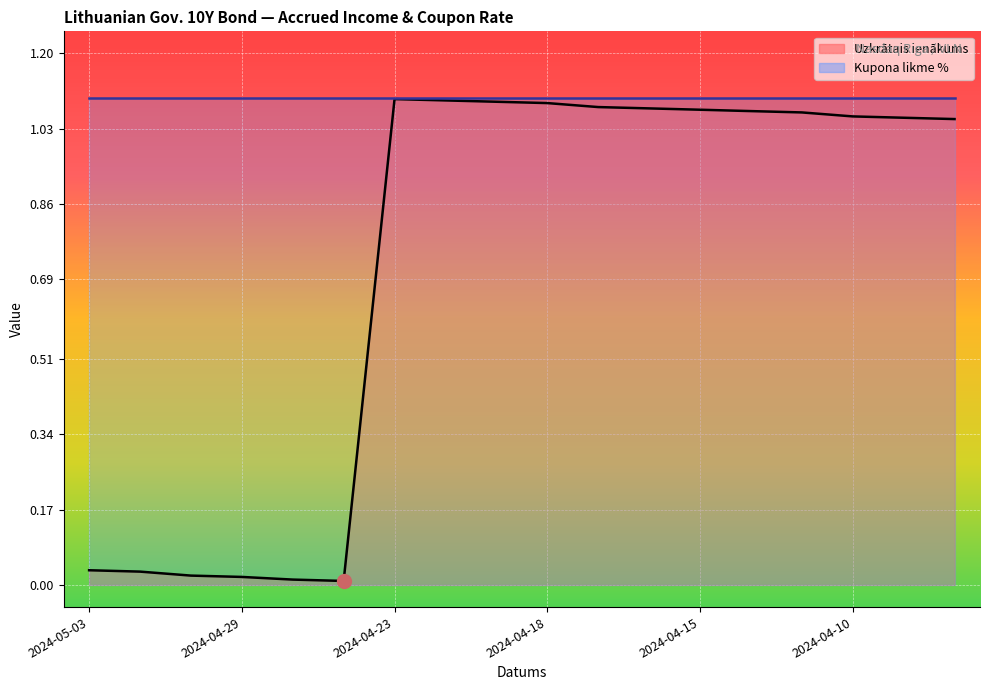

Which label corresponds to the largest value in the chart?

2024-04-23